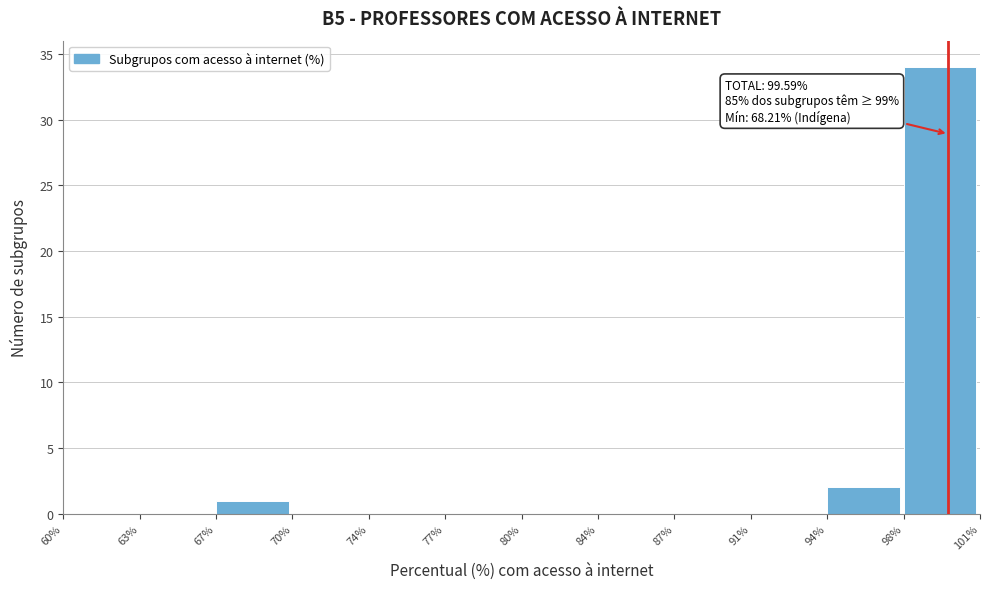

Reading left to right, list all the values displayed in this chart.

60%=0	63%=0	67%=1	70%=0	74%=0	77%=0	80%=0	84%=0	87%=0	91%=0	94%=2	98%=34